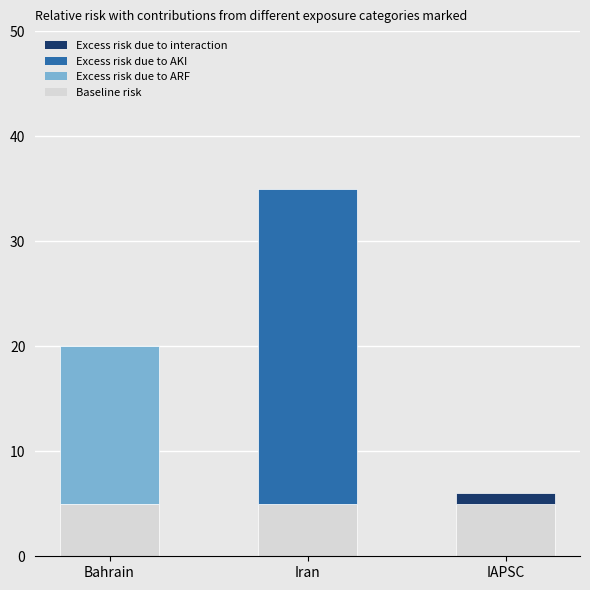

Which has a higher value, Iran or Bahrain?

Iran